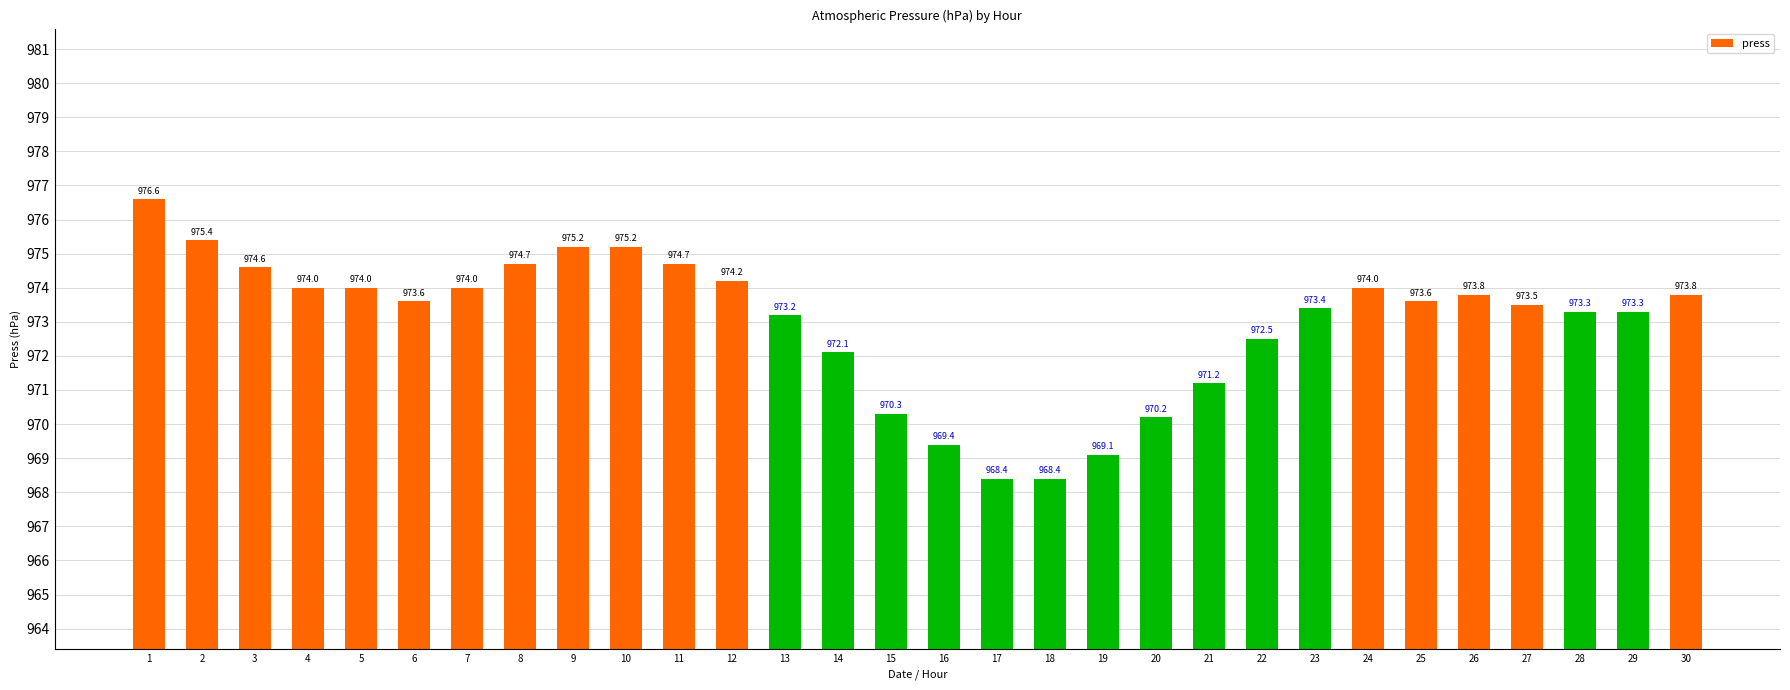

The chart shows a value of 974.0 at 7. True or false?

True